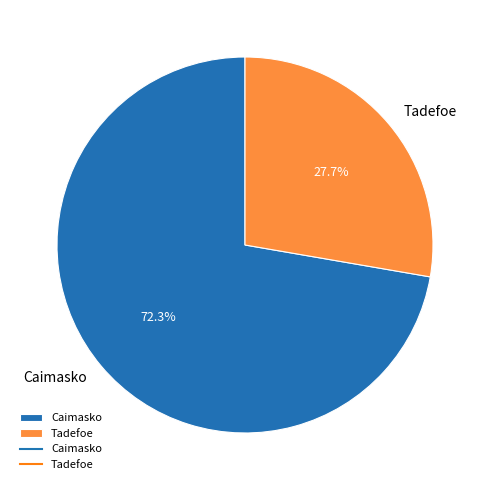

Which category has the biggest portion of the pie?

Caimasko